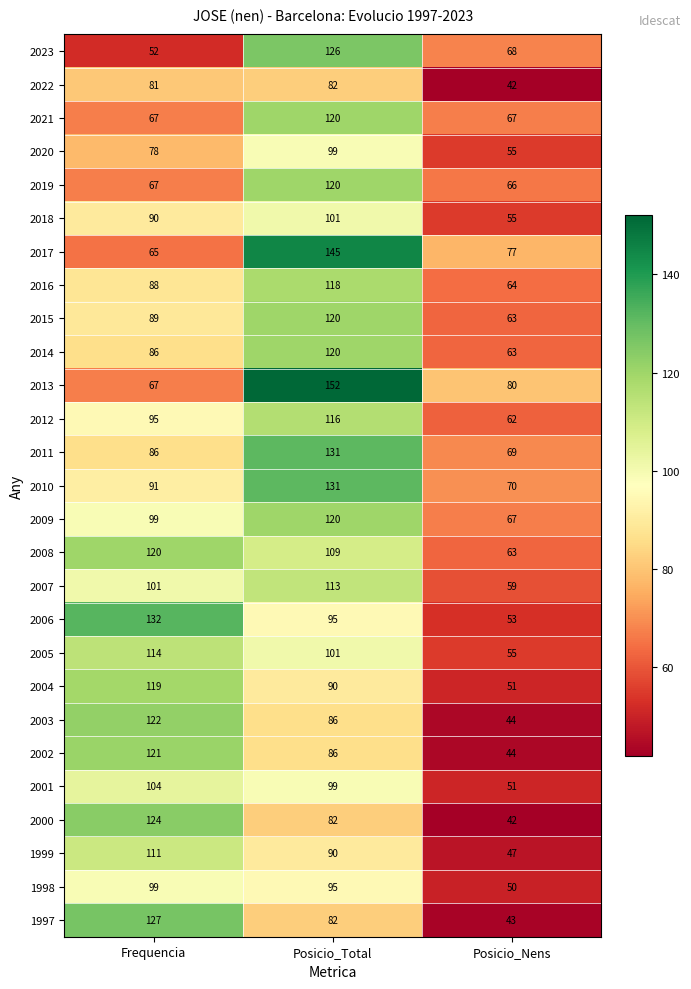

What is the difference between the 2017 values at Posicio_Nens and Posicio_Total?

68